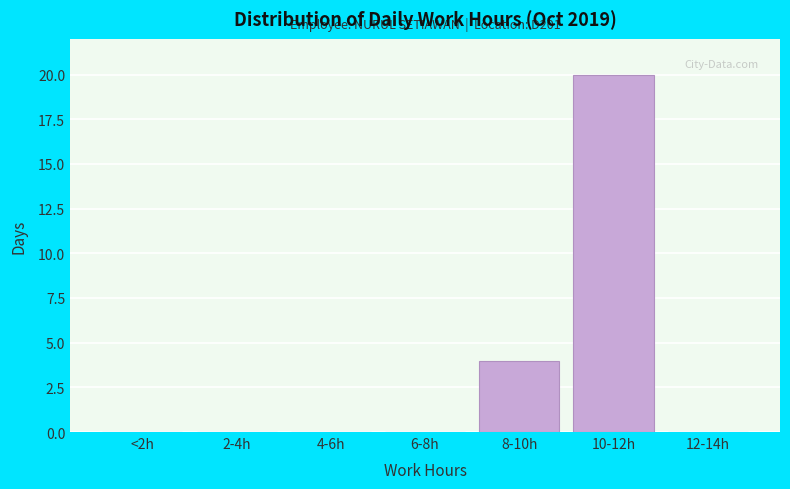

Reading left to right, extract all data points from this chart.

<2h=0	2-4h=0	4-6h=0	6-8h=0	8-10h=4	10-12h=20	12-14h=0